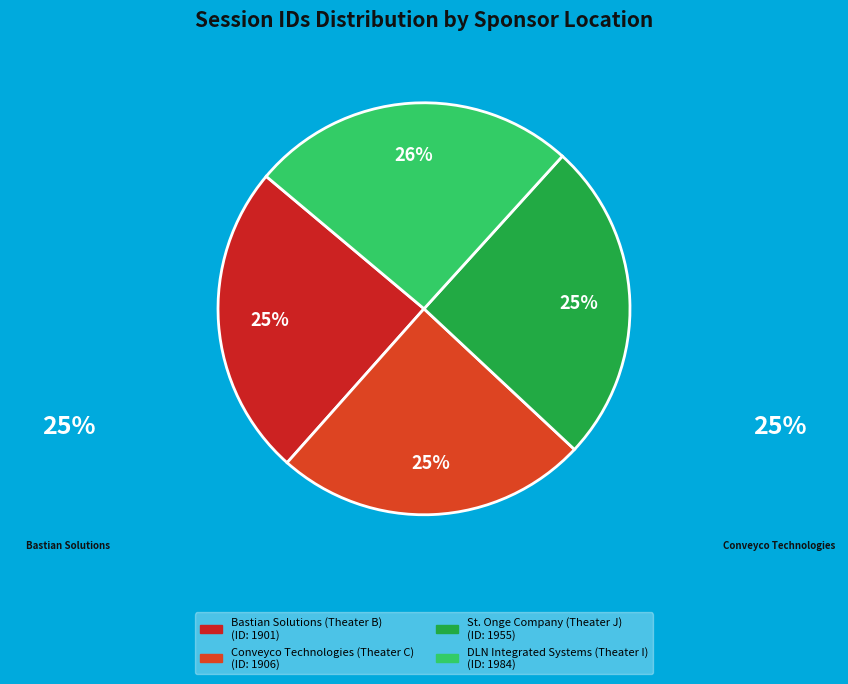

To the nearest percent, what is the difference between the largest and smallest slice percentages?

1%